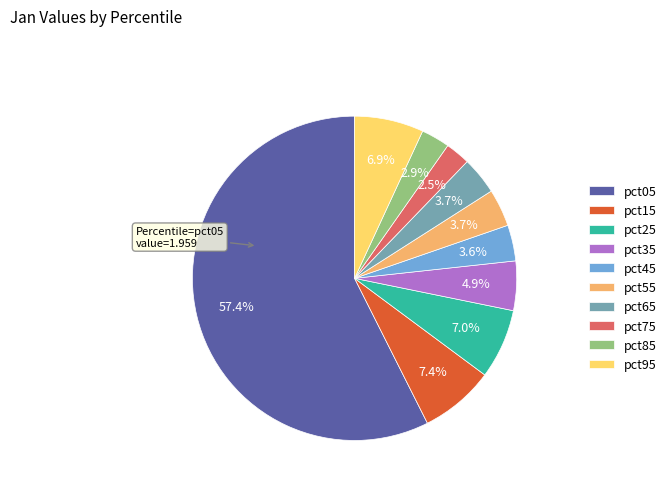

What is the largest slice in the pie chart?

pct05